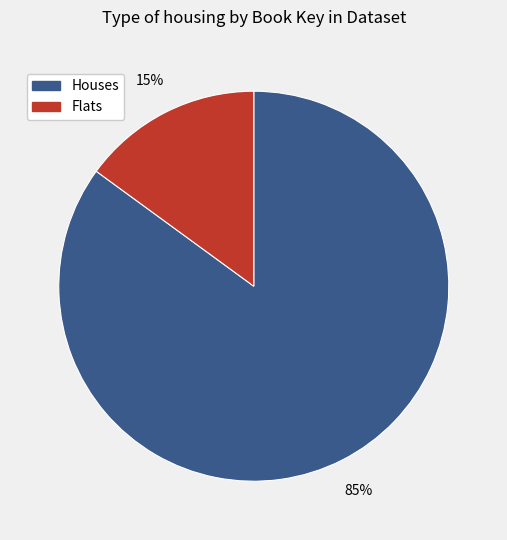

Is there any slice that represents more than half of the pie?

Yes